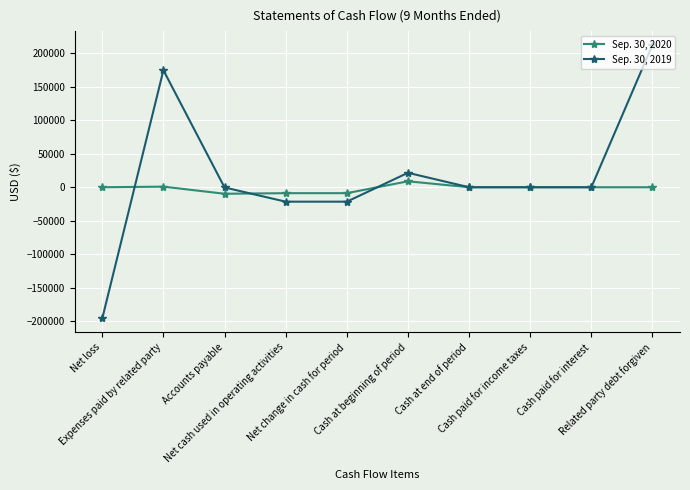

True or false: Sep. 30, 2019 and Sep. 30, 2020 cross at least once.

True